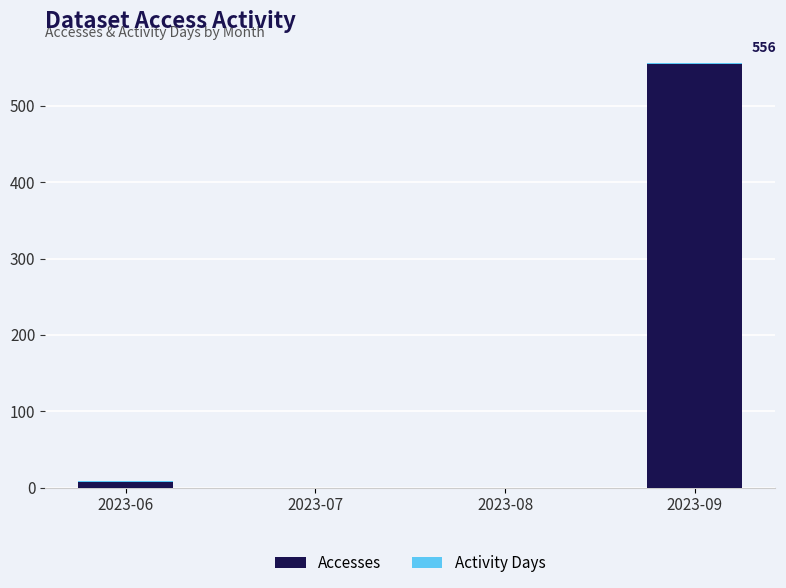

The value of Accesses at 2023-08 is 184. True or false?

False